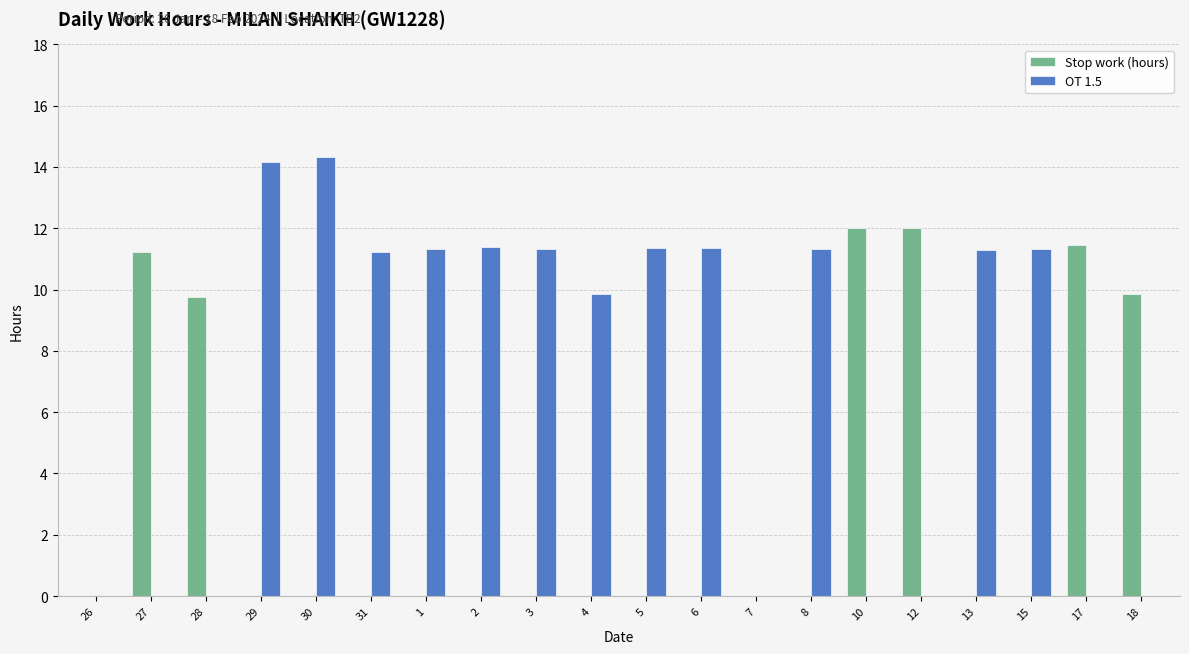

The value of OT 1.5 at 2 is 11.4. True or false?

True